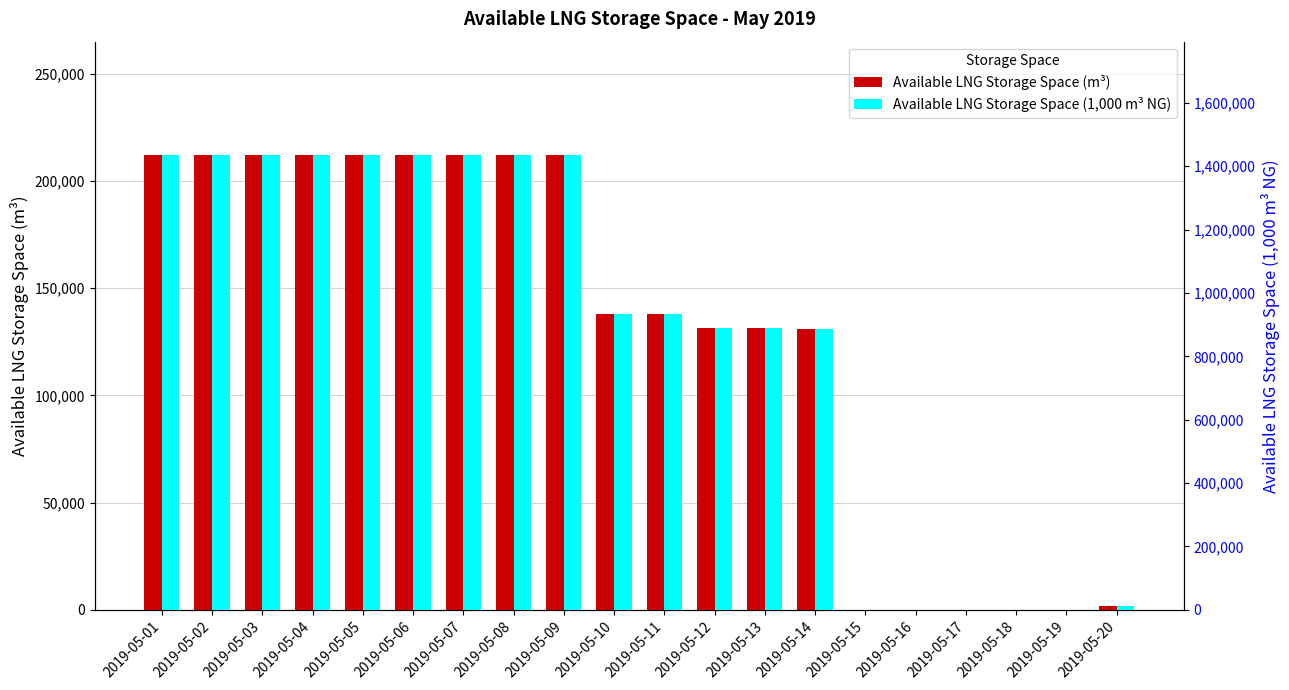

How many positive values does the Available LNG Storage Space (1,000 m³ NG) series have?

15